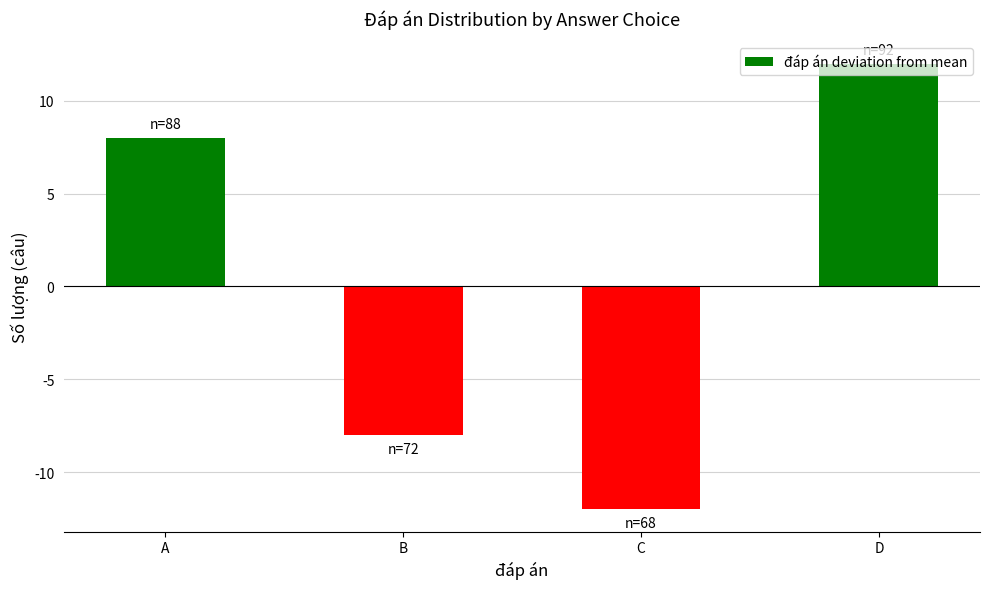

How many values are between -8 and 12?

3